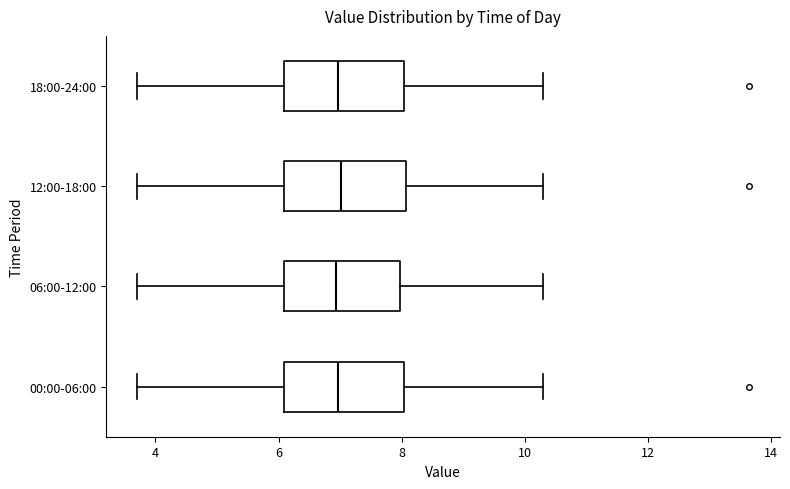

Reading bottom to top, transcribe this box plot: for each box, give where its median line is, the range the box spans, and where its two whiskers end, as read against the x-axis. The values are not printed on the chart, so give them approximately, as read against the axis.

00:00-06:00: median 7.0, box 6.0 to 8.0, whiskers 3.8 to 10.4
06:00-12:00: median 7.0, box 6.0 to 8.0, whiskers 3.8 to 10.4
12:00-18:00: median 7.0, box 6.0 to 8.0, whiskers 3.8 to 10.4
18:00-24:00: median 7.0, box 6.0 to 8.0, whiskers 3.8 to 10.4